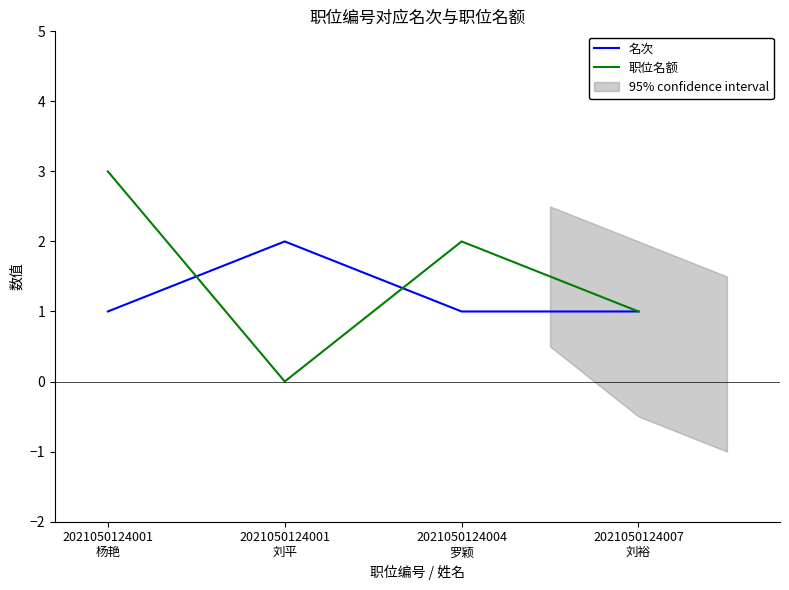

At which category is the sum across all series the highest?

2021050124001
杨艳